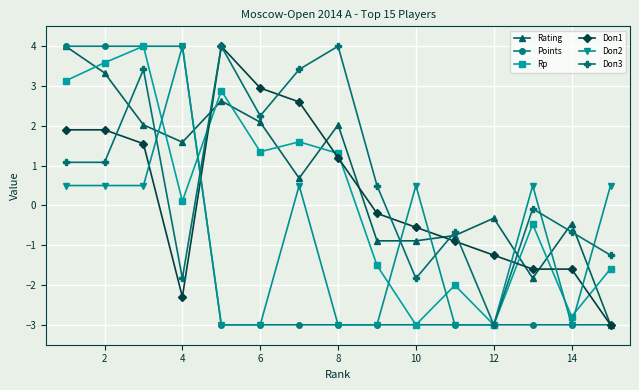

What is the value of the Points point at the 12th from the left?

-3.0